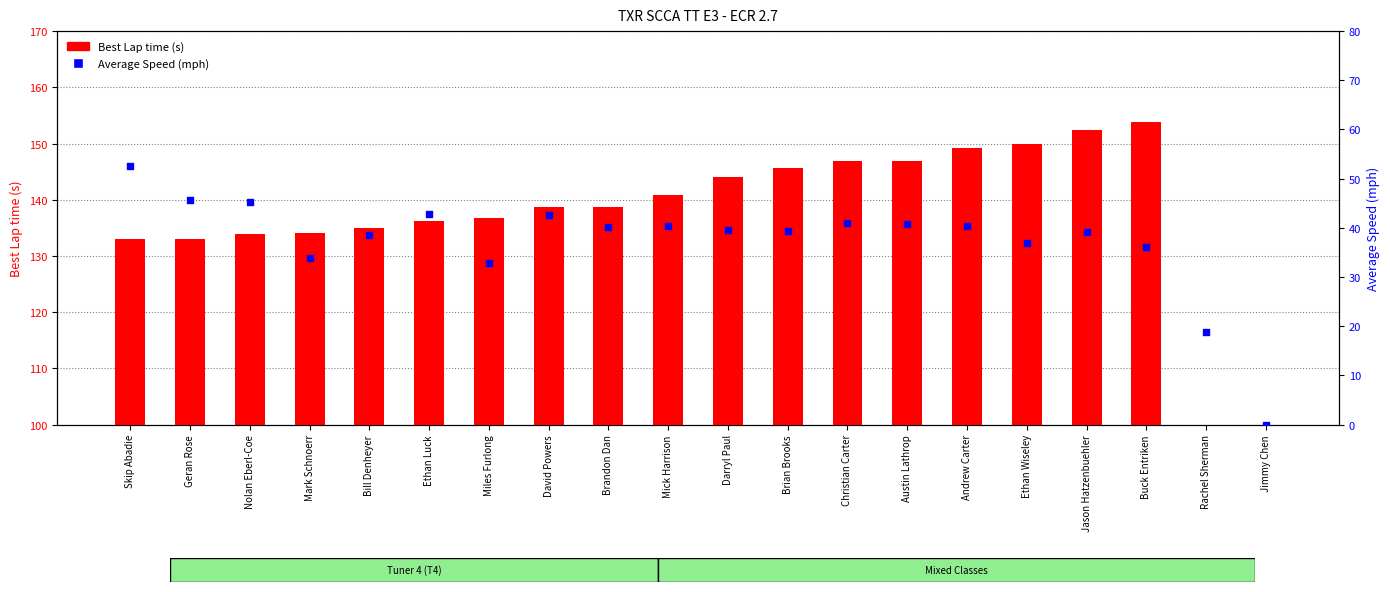

At how many categories does at least one series exceed 102?

18